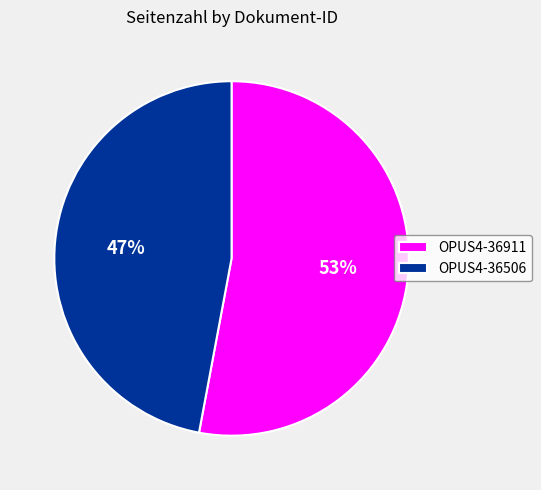

True or false: OPUS4-36506 accounts for 47% of the total.

True